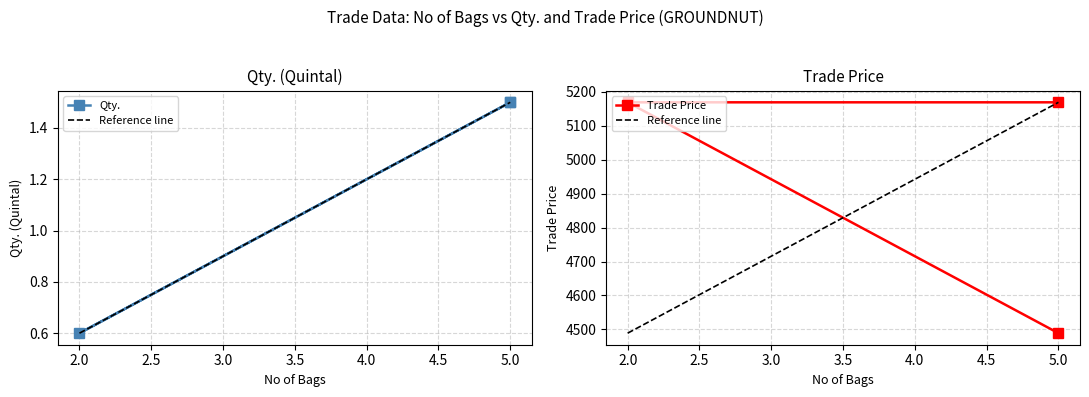

Count the Qty. values in the range 0 to 1.

1